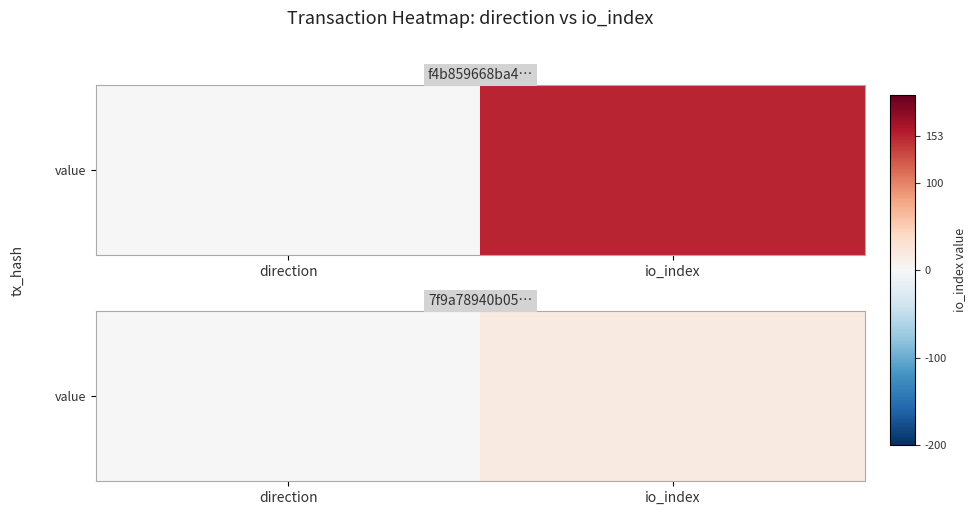

True or false: the data shows 0 at direction.

False